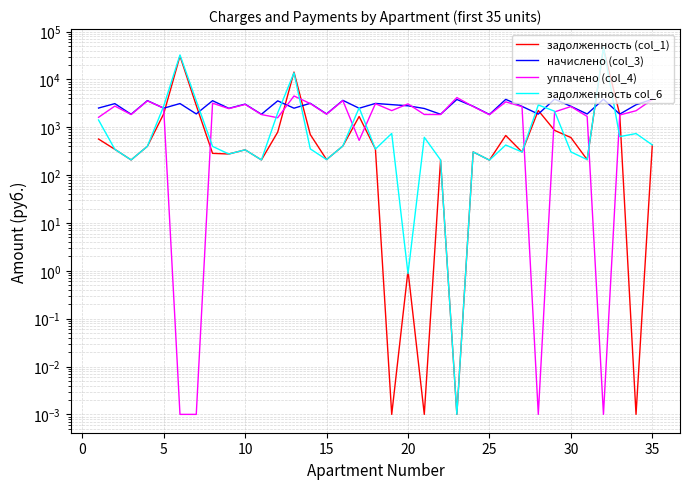

Reading left to right, transcribe all the data shown in this chart.

задолженность (col_1): 566.2	345.9	207.4	399.6	1901.4	30739.8	2854.0	284.5	275.6	337.6	207.4	791.1	14196.2	702.8	210.8	405.1	1679.1	349.3	0.0	1.0	0.0	207.4	0.0	304.5	205.3	671.9	303.2	2236.3	859.0	609.2	210.2	44326.8	1839.4	0.0	427.2
начислено (col_3): 2517.6	3112.9	1866.5	3596.6	2499.0	3125.3	1897.5	3584.2	2480.4	3038.5	1866.5	3559.4	2499.0	3162.5	1897.5	3646.2	2492.8	3143.9	2965.4	2802.9	2463.8	1866.5	3801.2	2740.9	1847.9	3819.8	2728.4	1885.1	3857.0	2740.9	1891.3	3844.6	1878.9	2949.0	3844.6
уплачено (col_4): 1611.8	2767.0	1841.8	3549.0	2512.3	0.0	0.0	3186.1	2447.6	2998.3	1841.8	1580.4	4500.0	3120.7	1872.4	3598.0	532.0	3102.3	2224.1	3077.1	1847.9	1841.8	4173.3	2704.6	1823.5	3390.8	2692.4	0.0	2091.8	2704.6	1681.2	0.0	1804.4	2211.7	3793.8
задолженность col_6: 1416.3	345.9	207.4	399.6	2759.8	32422.3	3555.4	398.2	275.6	337.6	207.4	1993.0	13724.1	352.9	210.8	405.1	2549.8	349.3	741.4	0.9	616.0	207.4	0.0	304.5	205.3	424.7	303.2	2918.9	2161.5	305.5	210.3	46504.6	636.6	737.2	427.2